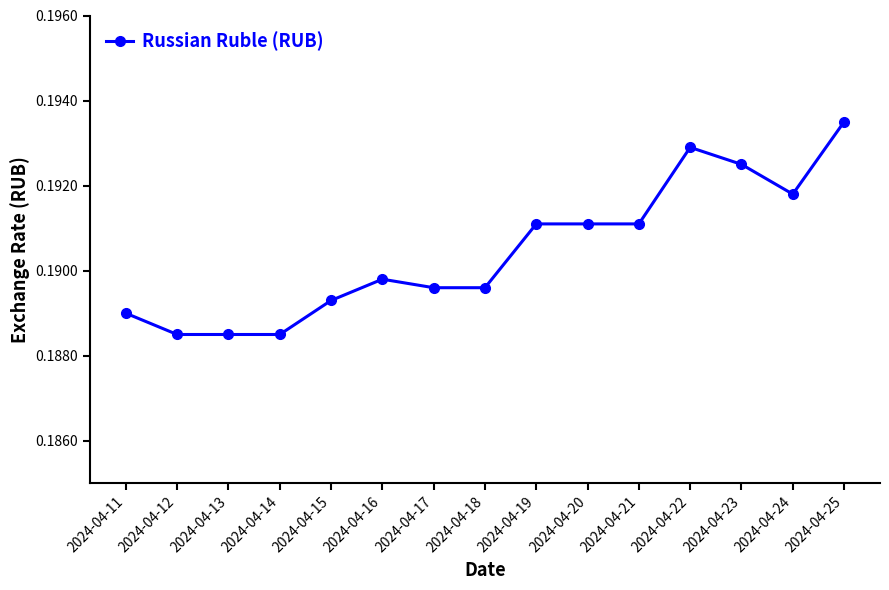

What is the sum of the values at 2024-04-20 and 2024-04-22?

0.4